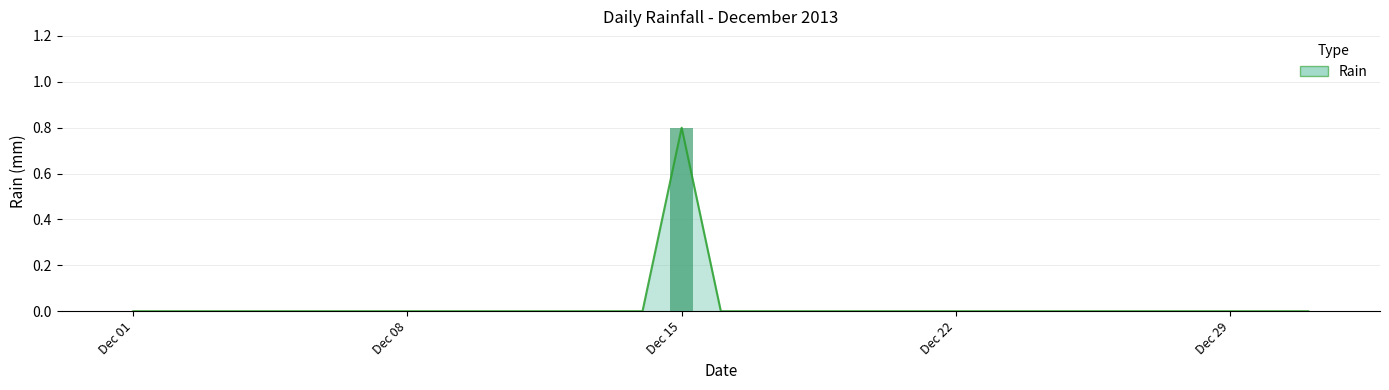

What is the difference between the maximum and minimum values?

0.8